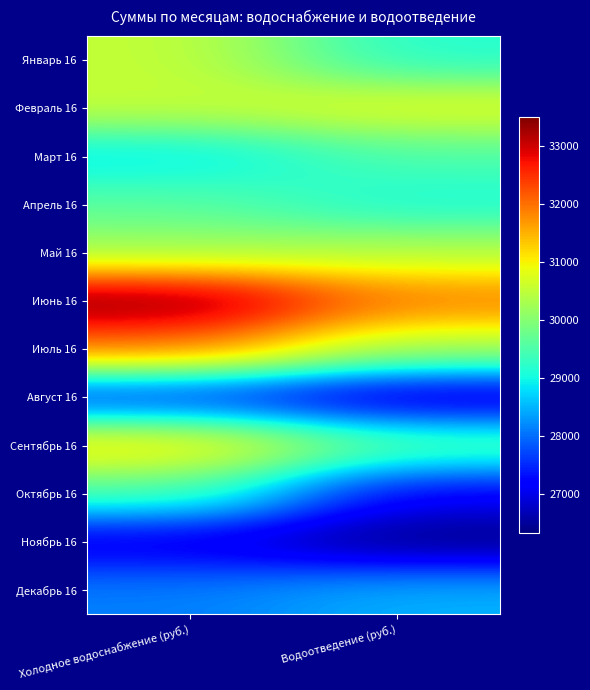

Reading right to left, list all the values displayed in this chart.

Январь 16: Водоотведение (руб.)=29142.5	Холодное водоснабжение (руб.)=30539.8
Февраль 16: Водоотведение (руб.)=30846.7	Холодное водоснабжение (руб.)=30553.2
Март 16: Водоотведение (руб.)=29500.6	Холодное водоснабжение (руб.)=28793.9
Апрель 16: Водоотведение (руб.)=29063.6	Холодное водоснабжение (руб.)=29613.2
Май 16: Водоотведение (руб.)=30409.9	Холодное водоснабжение (руб.)=30244.4
Июнь 16: Водоотведение (руб.)=31933.2	Холодное водоснабжение (руб.)=33494.4
Июль 16: Водоотведение (руб.)=30314.1	Холодное водоснабжение (руб.)=31968.2
Август 16: Водоотведение (руб.)=26717.0	Холодное водоснабжение (руб.)=27451.0
Сентябрь 16: Водоотведение (руб.)=29631.0	Холодное водоснабжение (руб.)=31236.9
Октябрь 16: Водоотведение (руб.)=27118.0	Холодное водоснабжение (руб.)=29476.7
Ноябрь 16: Водоотведение (руб.)=26328.9	Холодное водоснабжение (руб.)=26948.1
Декабрь 16: Водоотведение (руб.)=28489.4	Холодное водоснабжение (руб.)=28121.6